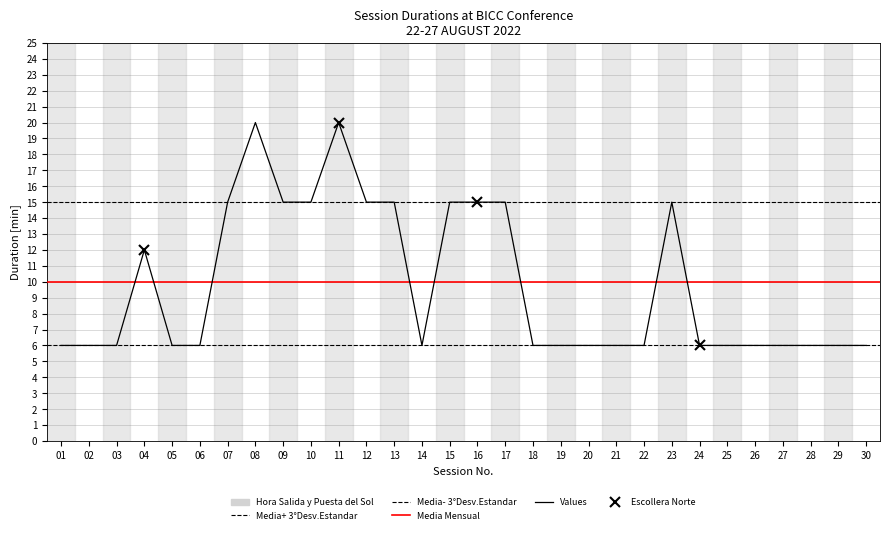

Rank the categories by value from highest to lowest.

08, 11, 07, 09, 10, 12, 13, 15, 16, 17, 23, 04, 01, 02, 03, 05, 06, 14, 18, 19, 20, 21, 22, 24, 25, 26, 27, 28, 29, 30